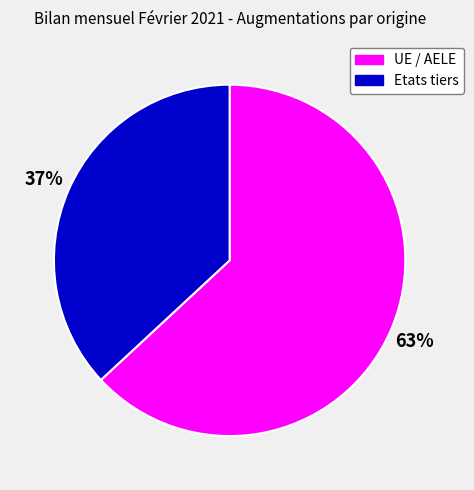

To the nearest percent, what is the difference between the largest and smallest slice percentages?

26%